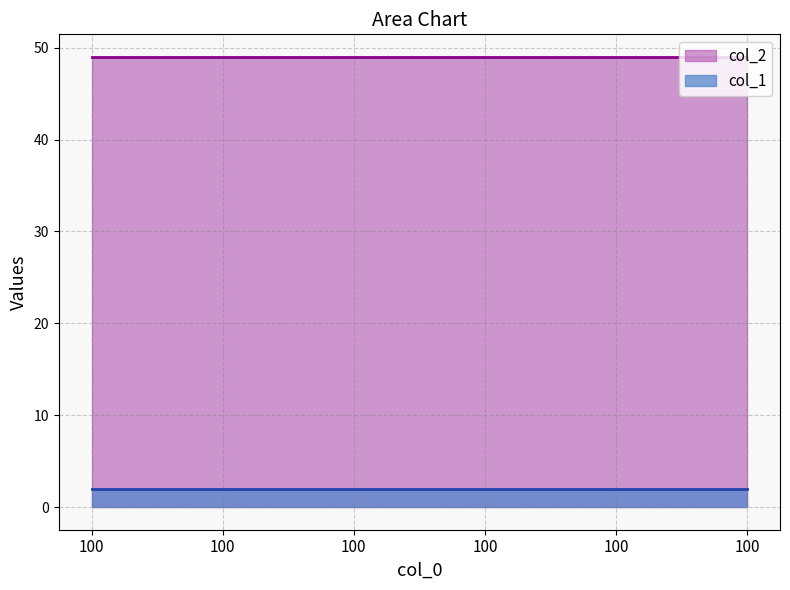

How many series are shown in this chart?

2